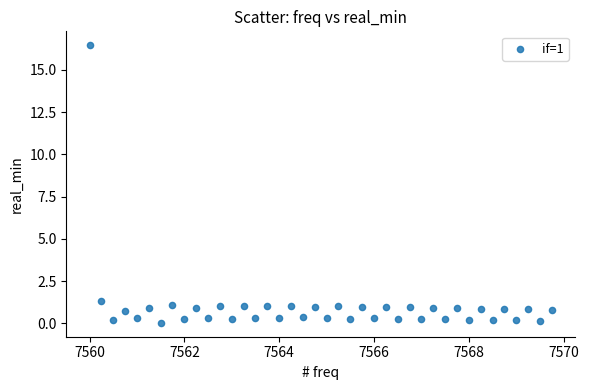

What Y value in the scatter plot is closest to 8?

1.3